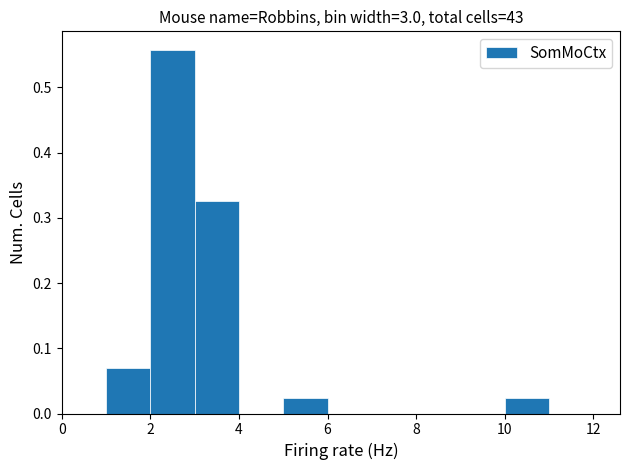

Reading left to right, transcribe this chart: for each bar, give the range it covers on the x-axis and its height. The values are not printed on the chart, so give them approximately, as read against the axis.

0 to 1: 0
1 to 2: 0.07
2 to 3: 0.56
3 to 4: 0.33
4 to 5: 0
5 to 6: 0.02
6 to 7: 0
7 to 8: 0
8 to 9: 0
9 to 10: 0
10 to 11: 0.02
11 to 12: 0